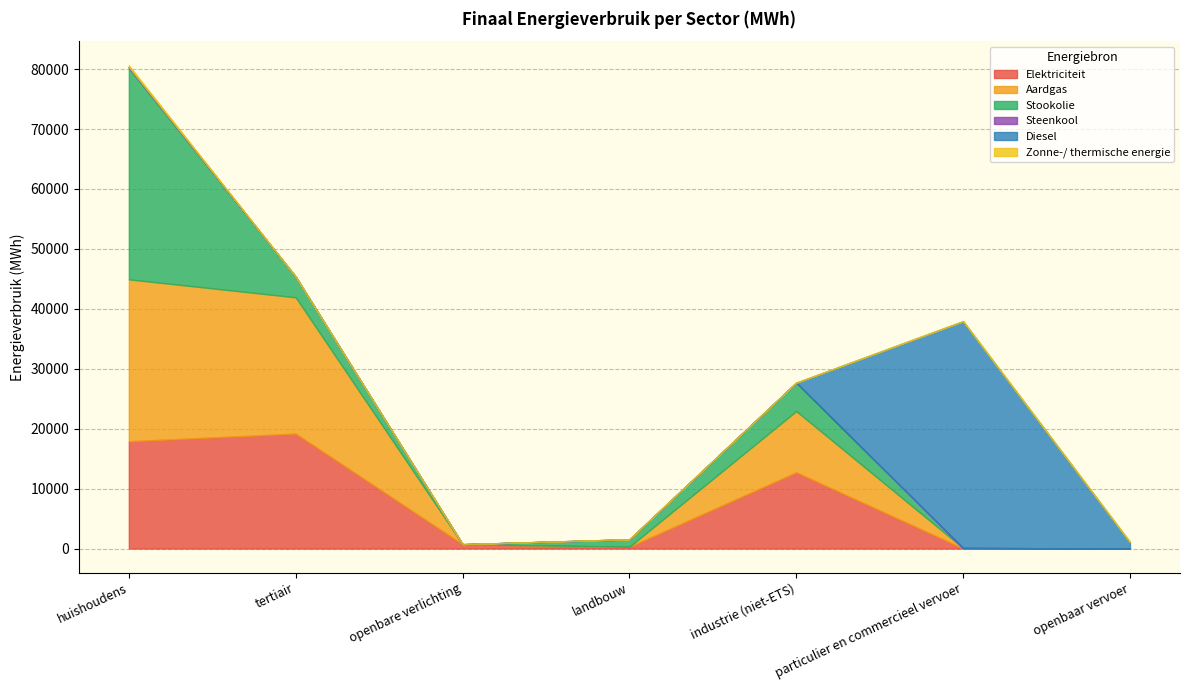

Which series changed the most between particulier en commercieel vervoer and openbaar vervoer?

Diesel